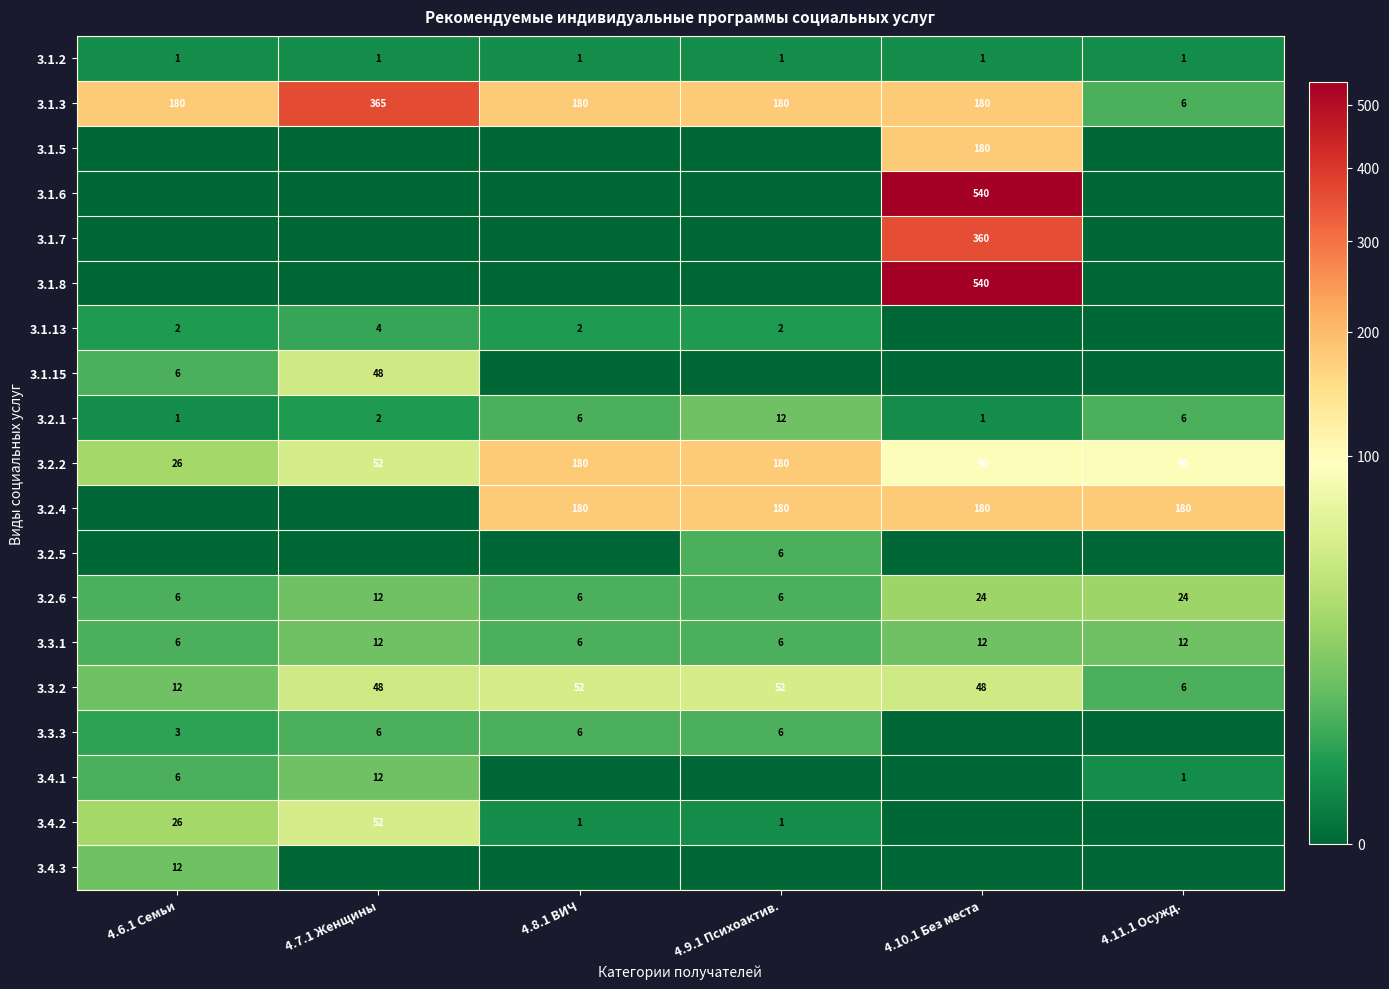

What is the total value across all series at 4.10.1 Без места?

2156